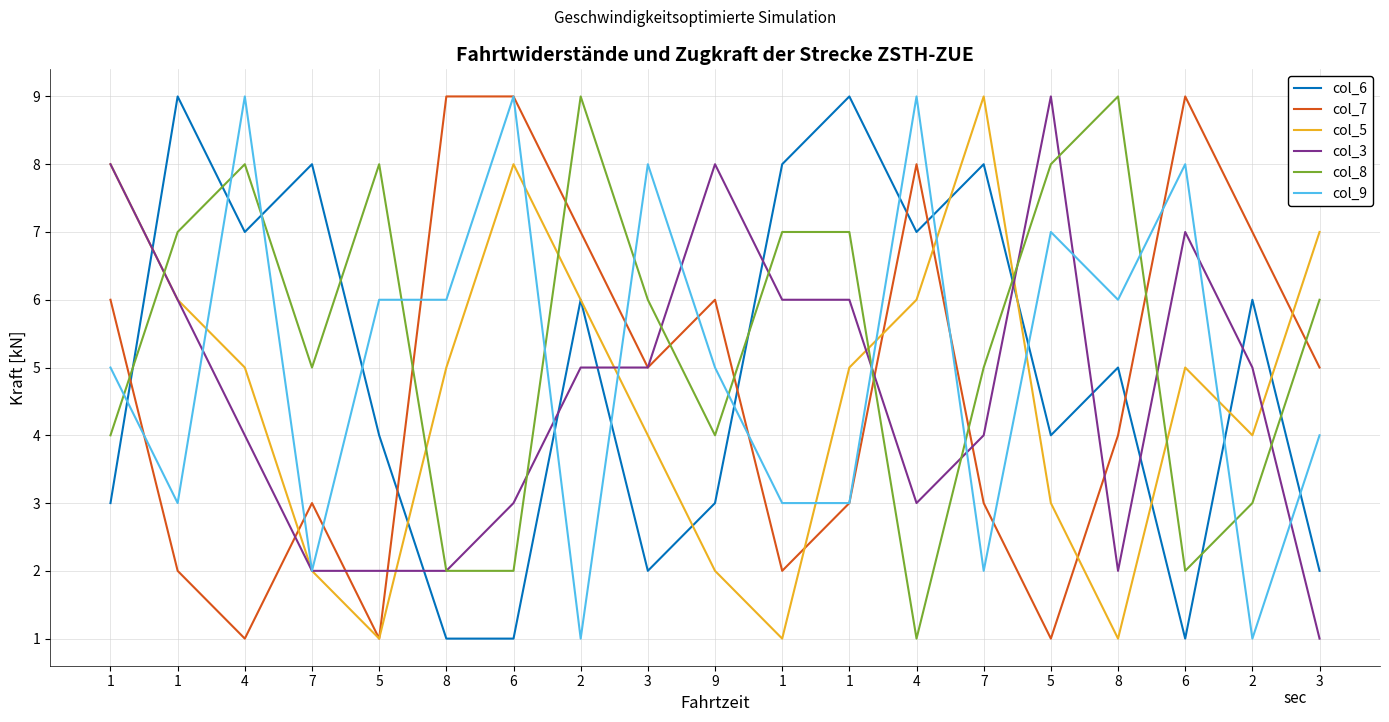

Between 1 and 7, which series saw the biggest shift?

col_5